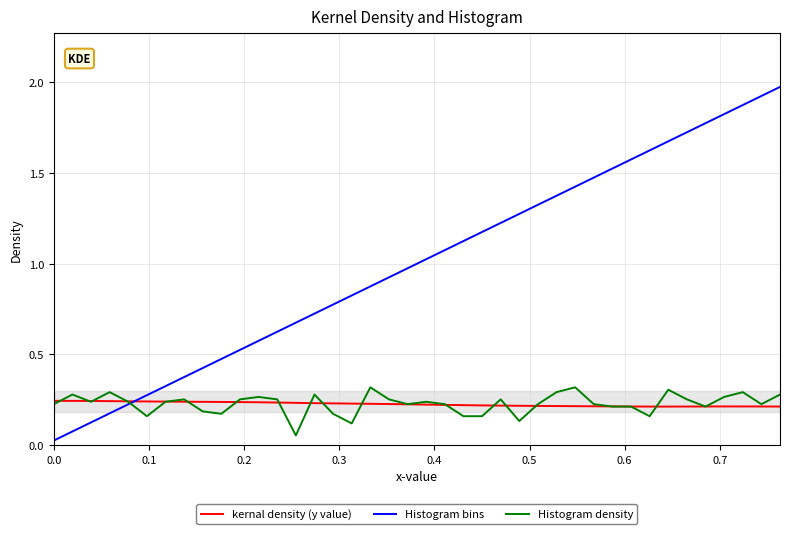

Which series has the largest range (max minus min)?

Histogram bins